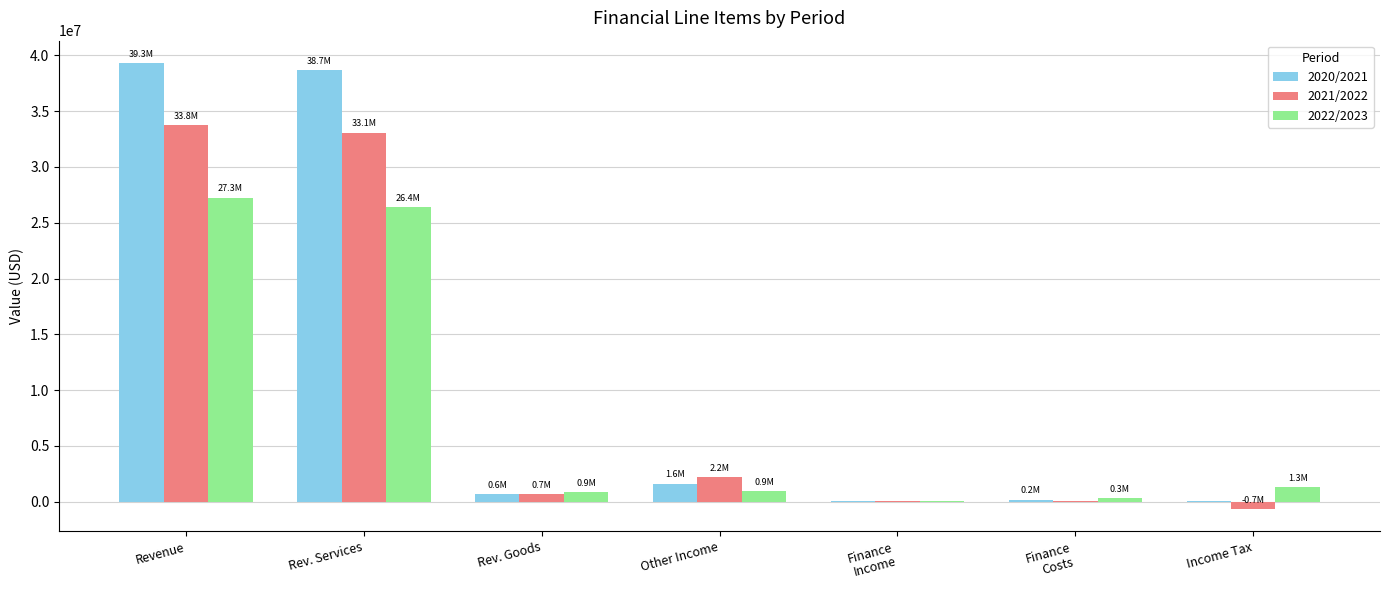

The 2022/2023 series shows 27263000 at Revenue. True or false?

True